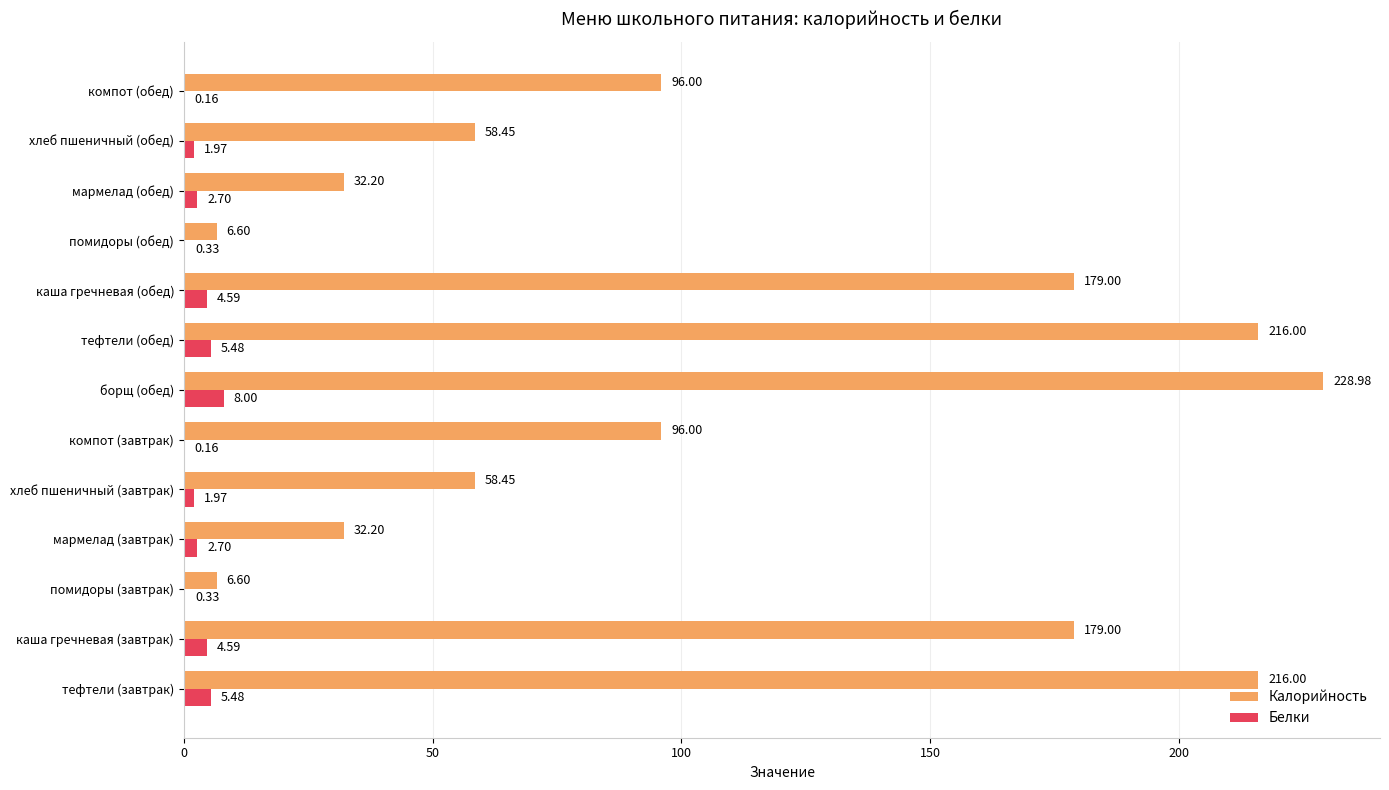

How many series are shown in this chart?

2